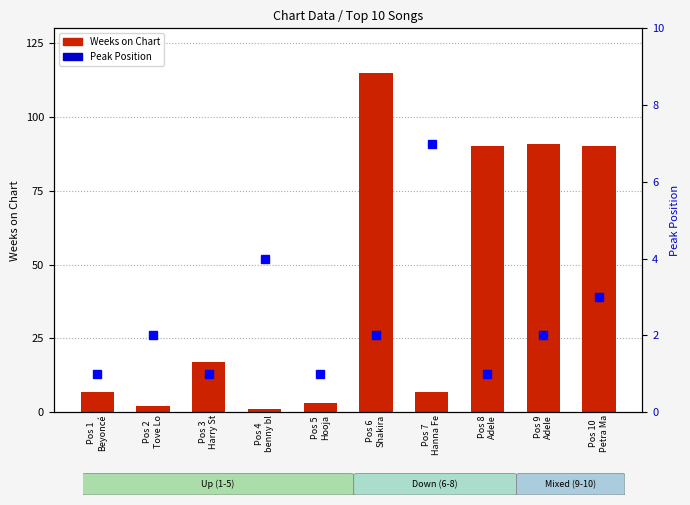

What is the difference between the maximum and minimum values in the Weeks on Chart series?

114